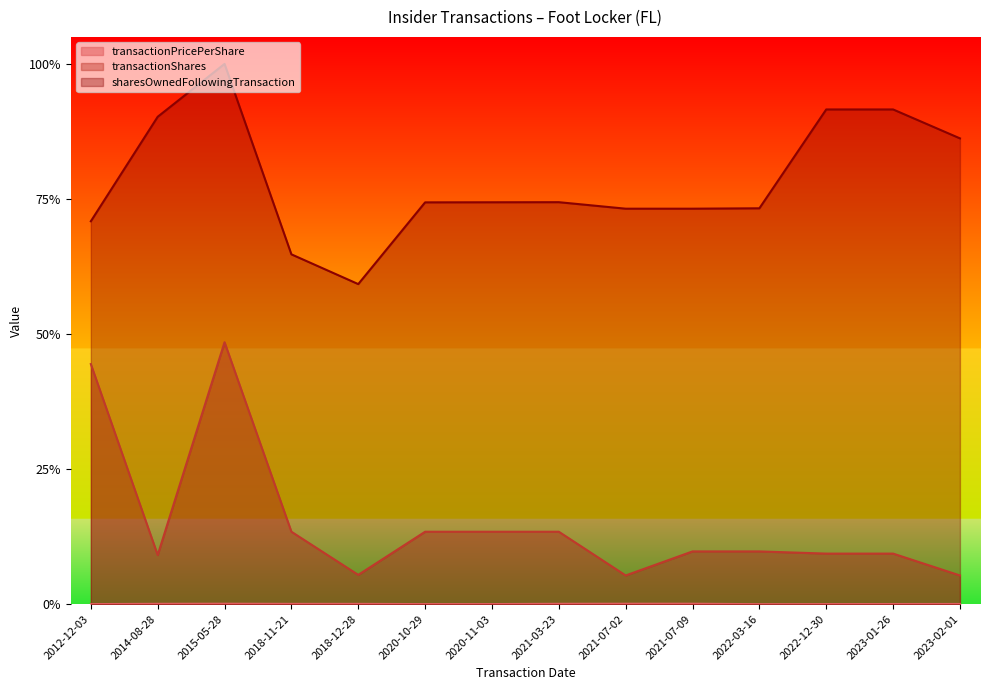

How many lines are shown in the chart?

3